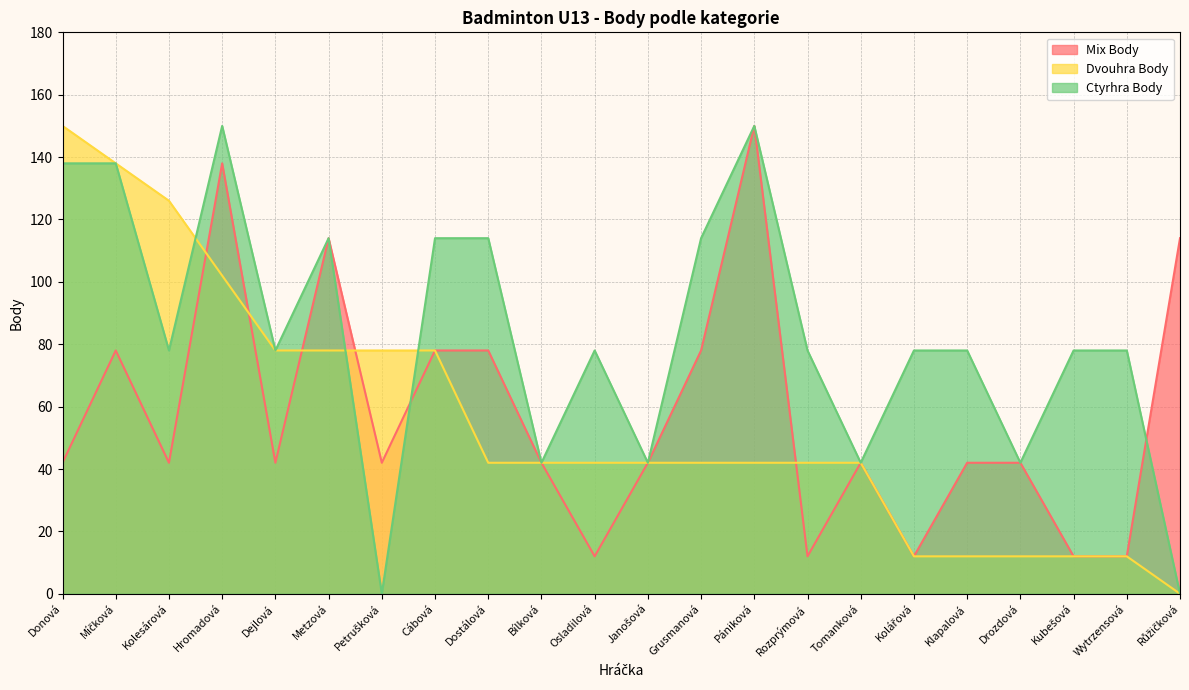

How many Ctyrhra Body values are between 42 and 114?

16